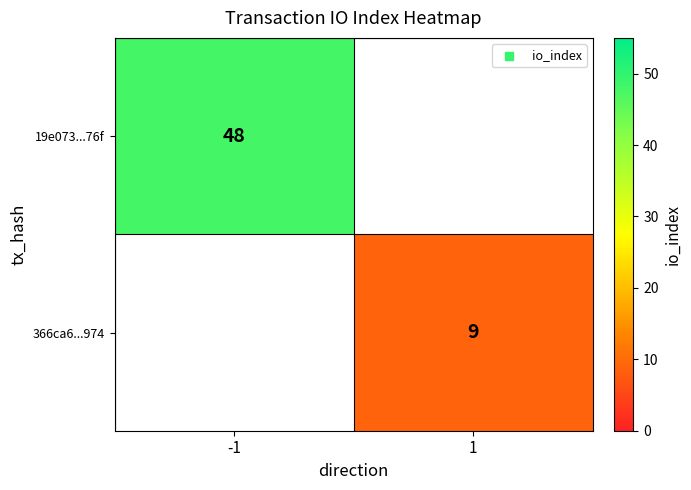

How many data points does each series have?

2